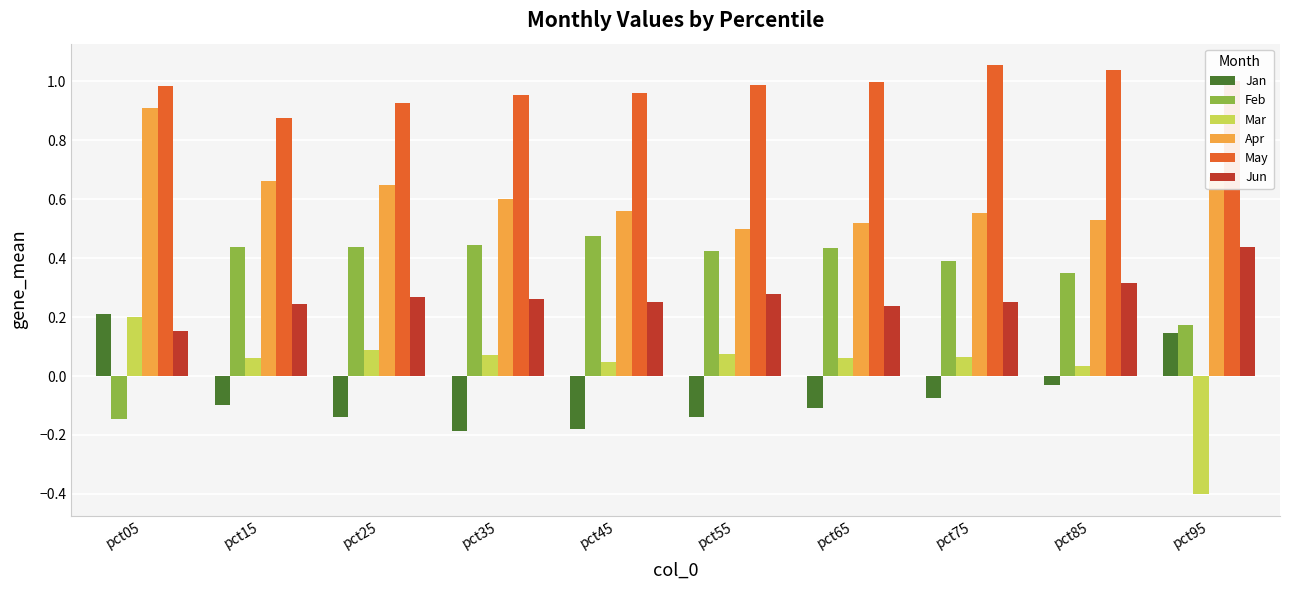

The value of Feb at pct45 is 0.8. True or false?

False